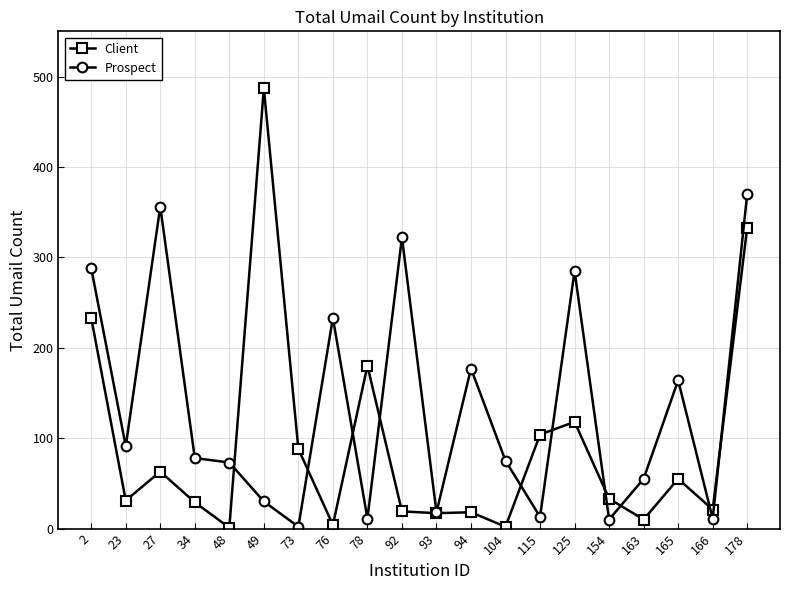

What is the sum of all Prospect values?

2662